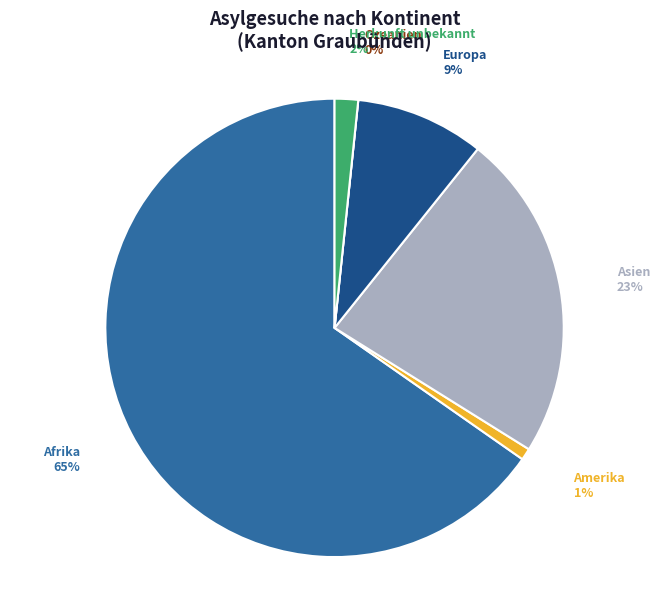

To the nearest percent, what is the difference between the largest and smallest slice percentages?

65%